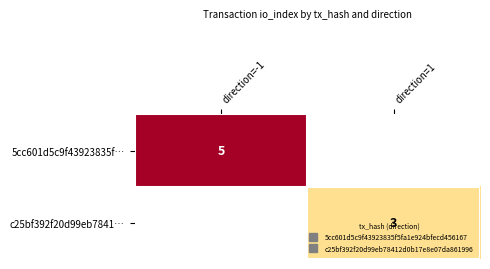

Which has a higher value, direction=1 or direction=-1?

direction=-1